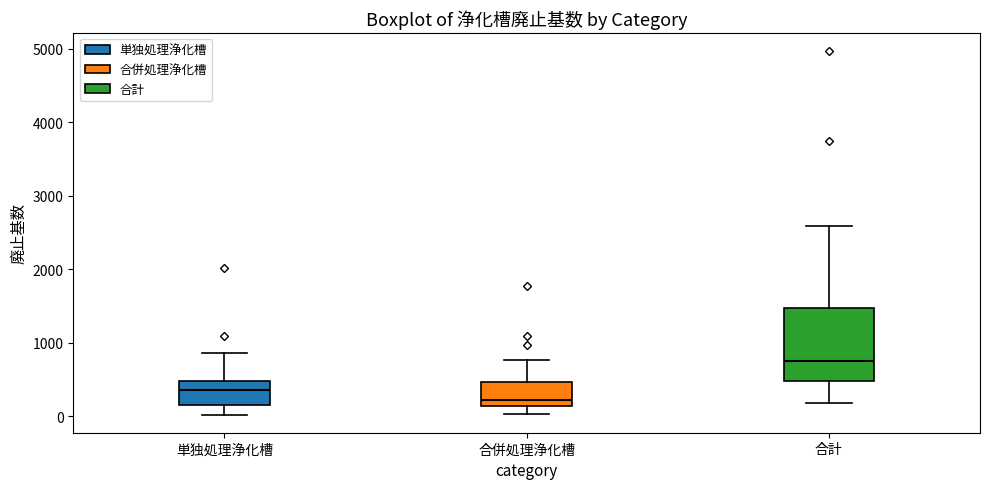

Where does the lower whisker of the box for 単独処理浄化槽 end on the y-axis? The values are not printed on the chart, so give them approximately, as read against the axis.

0